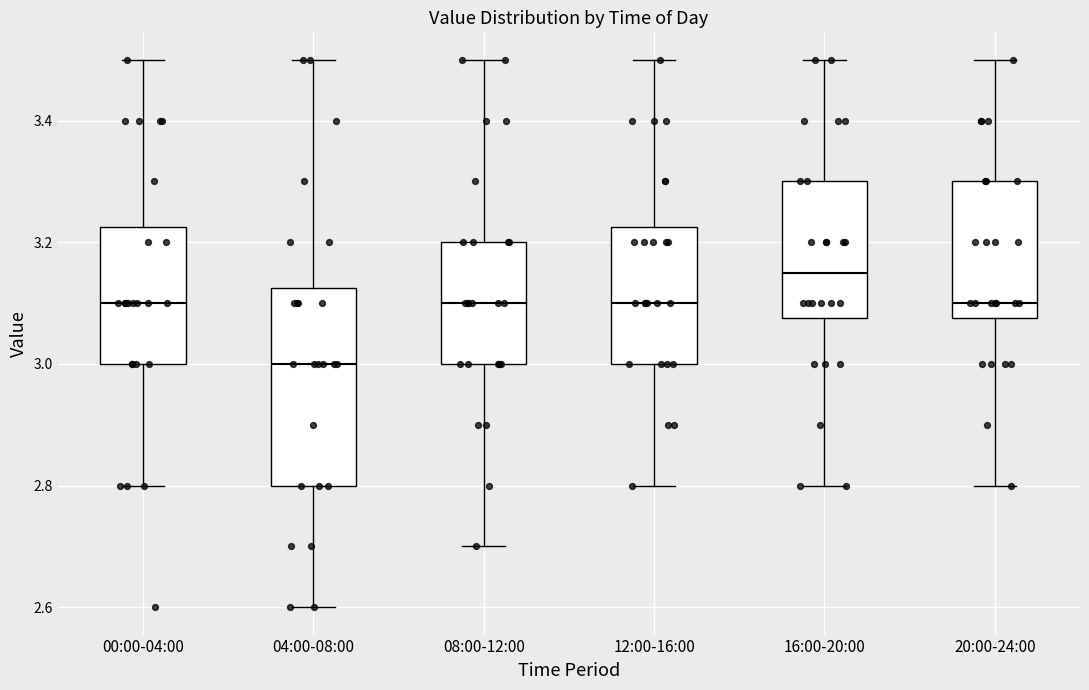

Where is the upper edge of the box for 16:00-20:00 on the y-axis? The values are not printed on the chart, so give them approximately, as read against the axis.

3.30